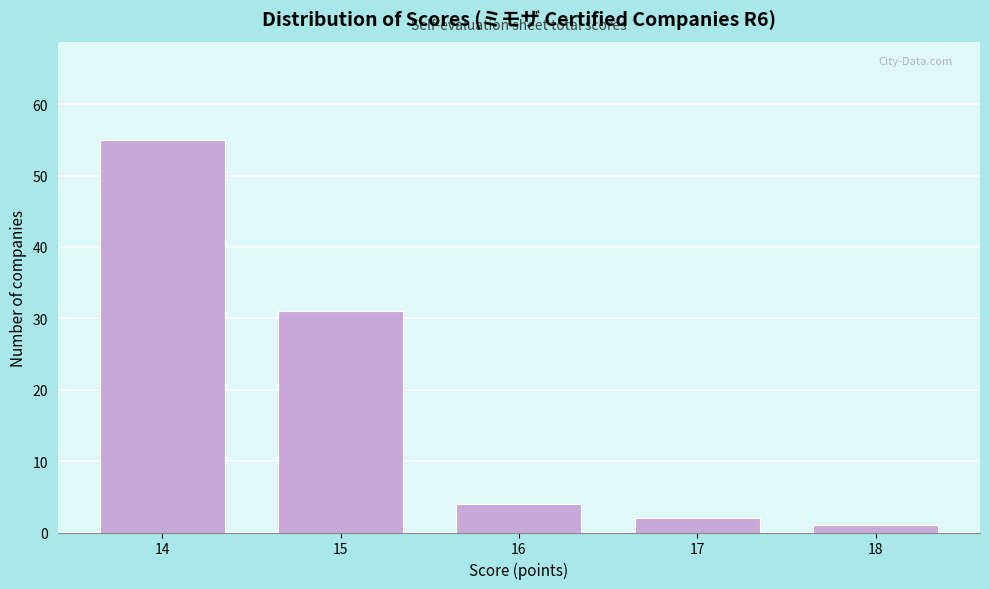

Reading right to left, list all the values displayed in this chart.

1	2	4	31	55